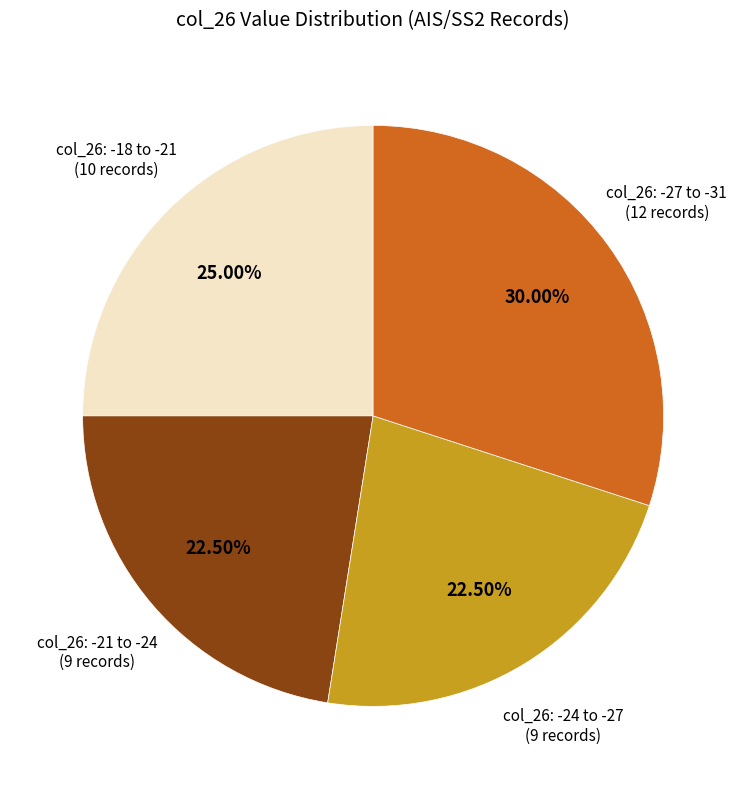

Is there any slice that represents more than half of the pie?

No